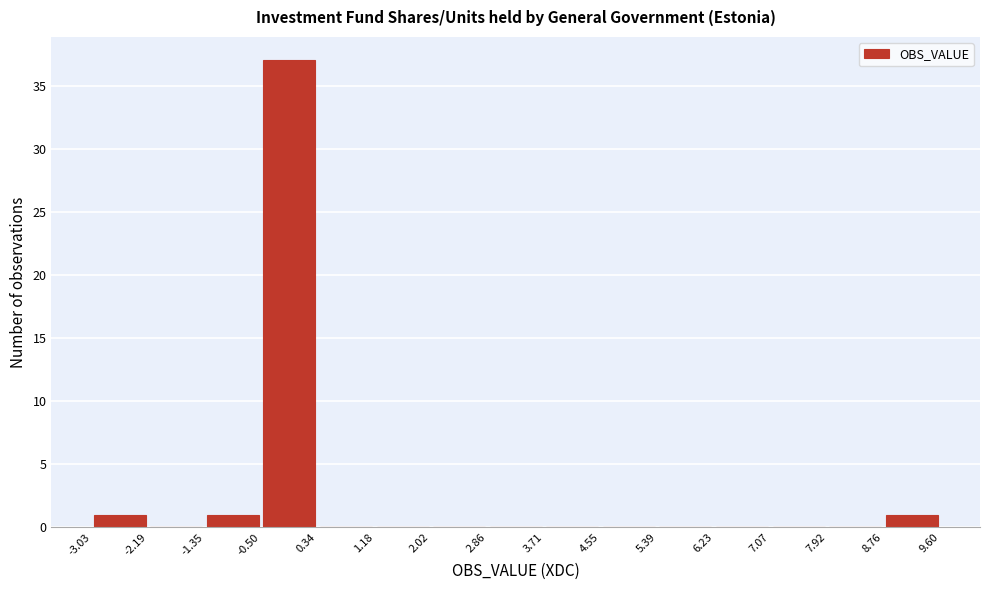

How tall is the bar that spans -1.35 to -0.50 on the x-axis? The values are not printed on the chart, so give them approximately, as read against the axis.

1